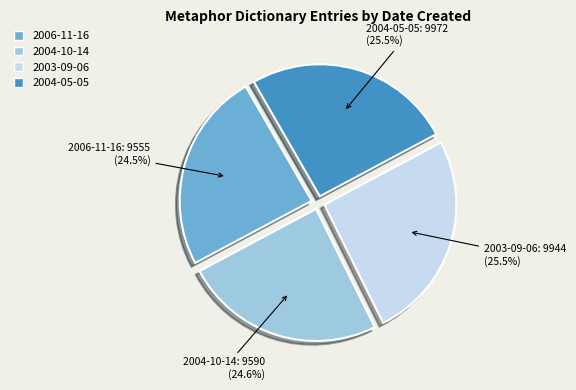

Which has a higher value, 2004-05-05 or 2004-10-14?

2004-05-05